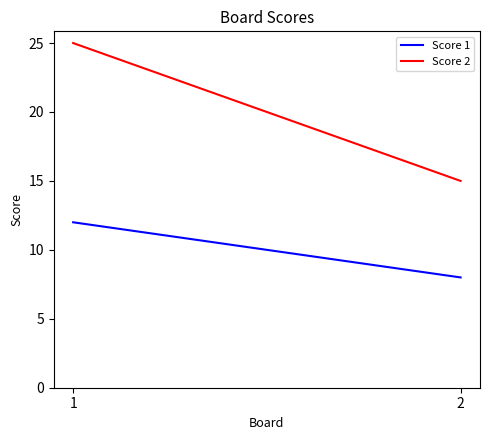

What is the difference between the Score 2 values at 1 and 2?

10